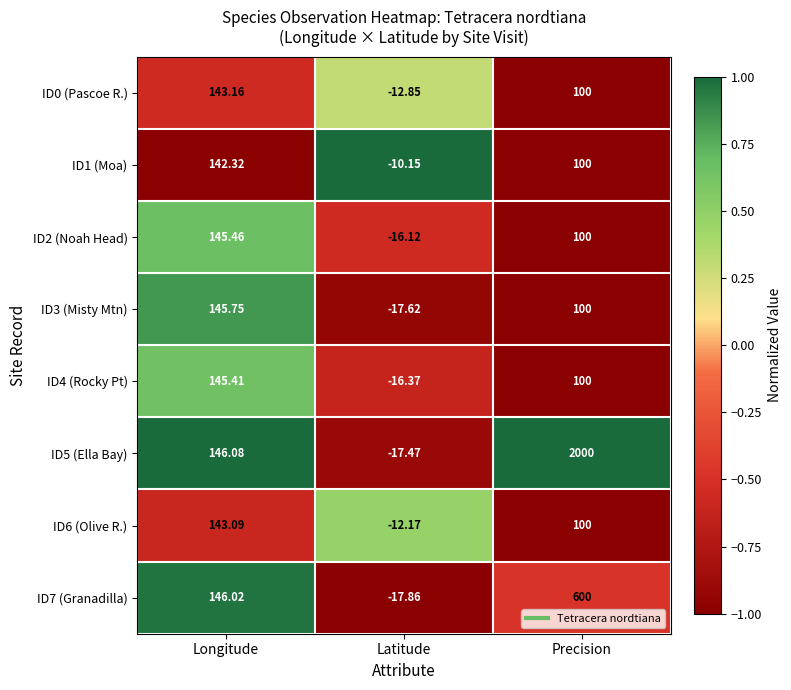

At which label does ID2 (Noah Head) reach its minimum?

Latitude